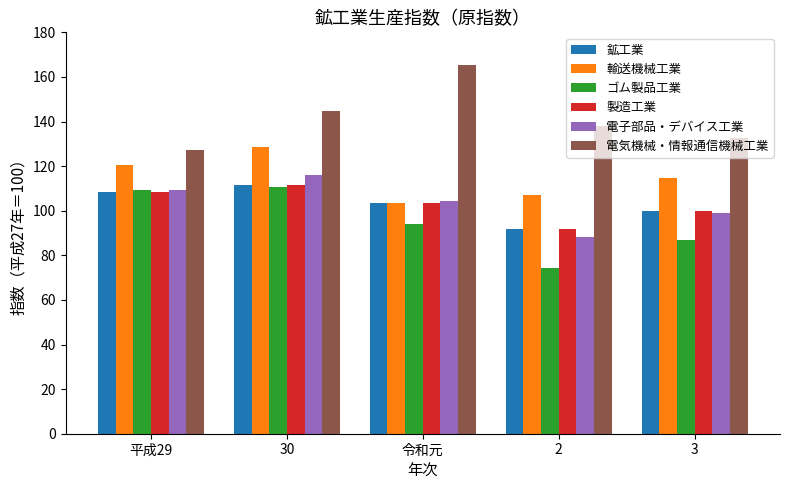

Rank the categories by 電子部品・デバイス工業 value from lowest to highest.

2, 3, 令和元, 平成29, 30